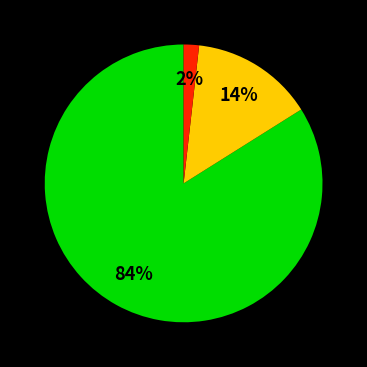

To the nearest percent, what is the average slice percentage?

33%